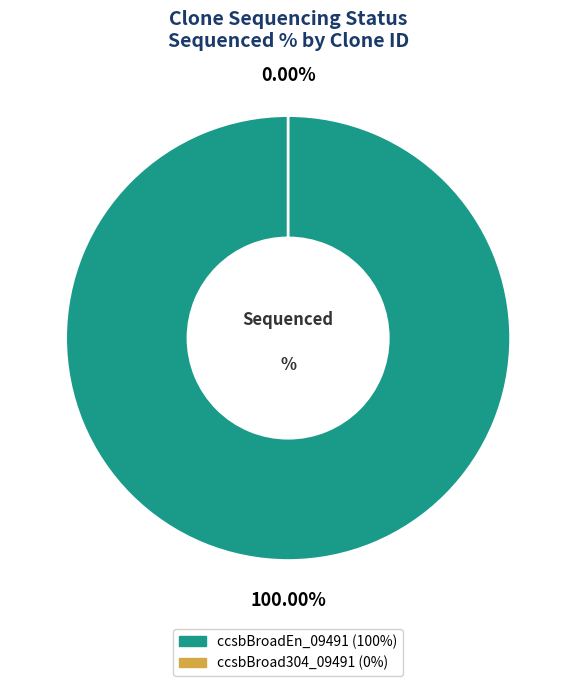

Which slice represents more than half of the pie?

ccsbBroadEn_09491